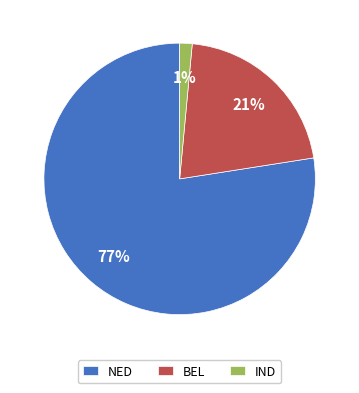

Is there any slice that represents more than half of the pie?

Yes